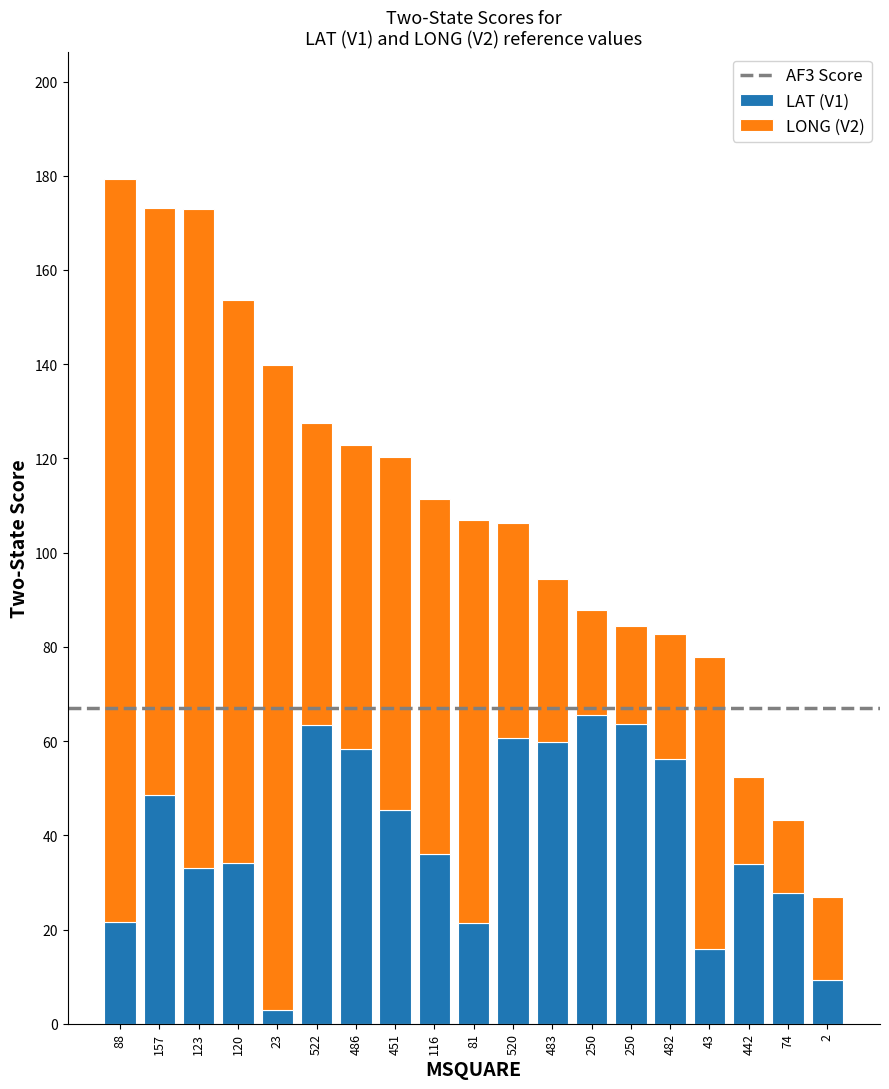

Are the bars grouped side by side (vs. stacked)?

No